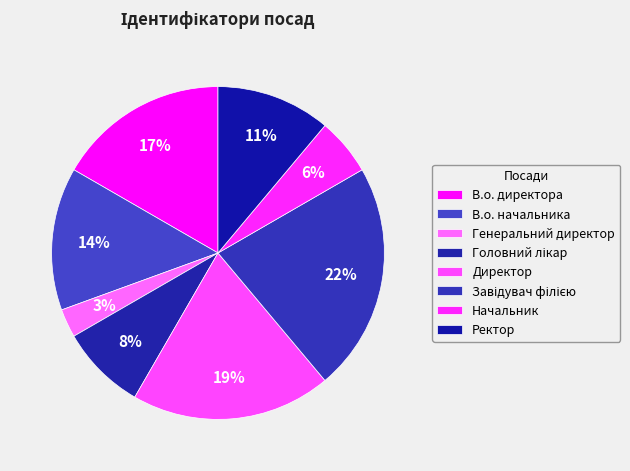

Count the number of slices in the pie.

8